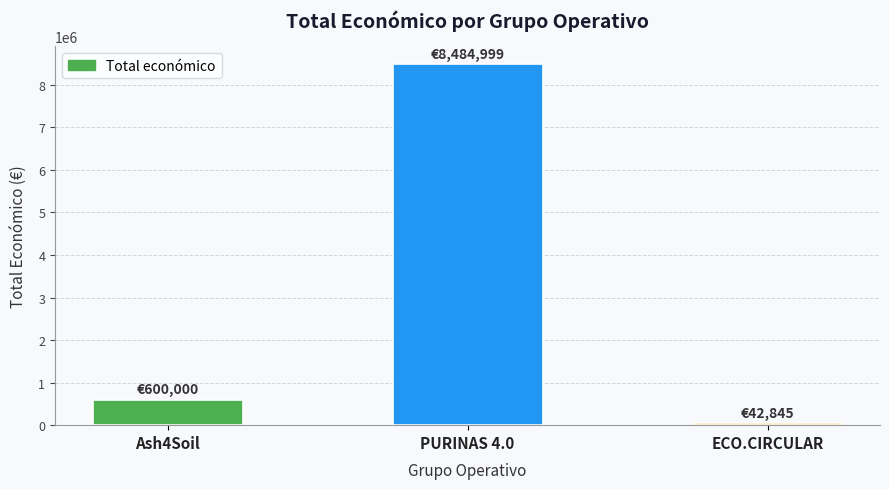

What is the change in value from Ash4Soil to ECO.CIRCULAR?

-557155